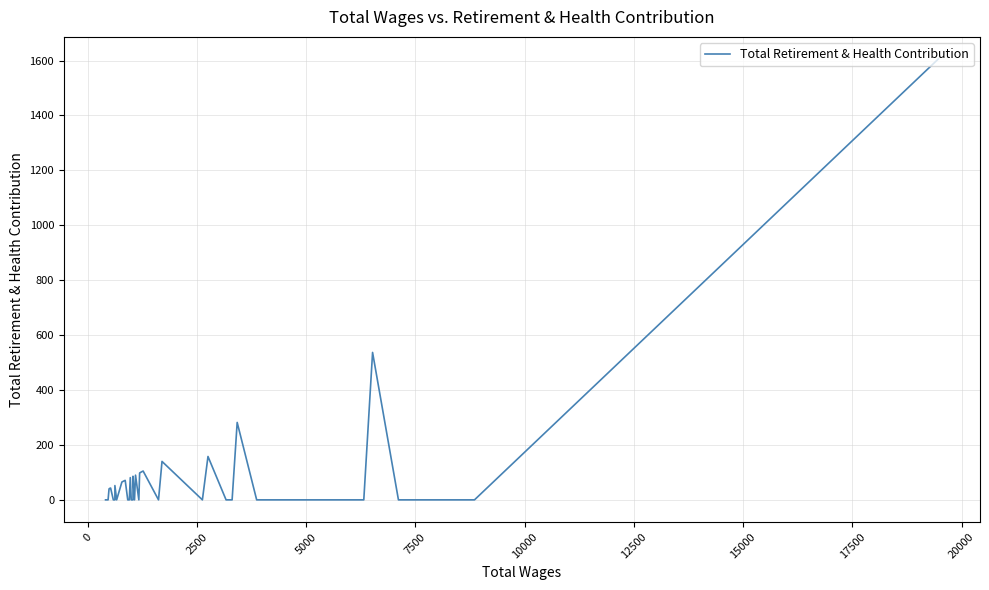

Does the chart display data point markers on the line(s)?

No